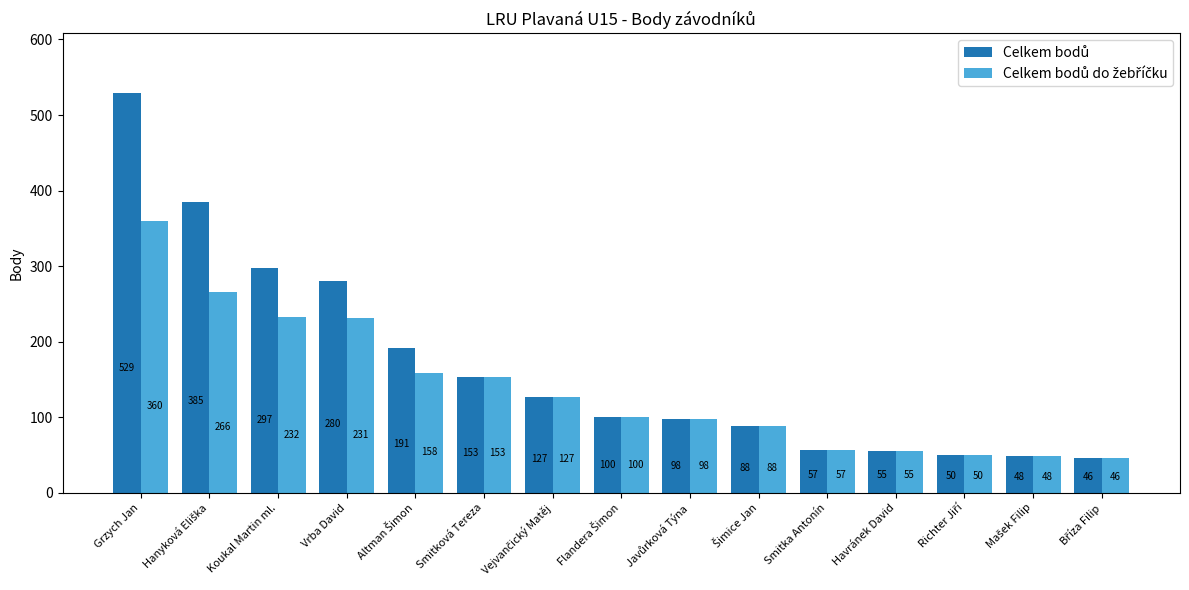

What is the maximum value shown in the chart?

529